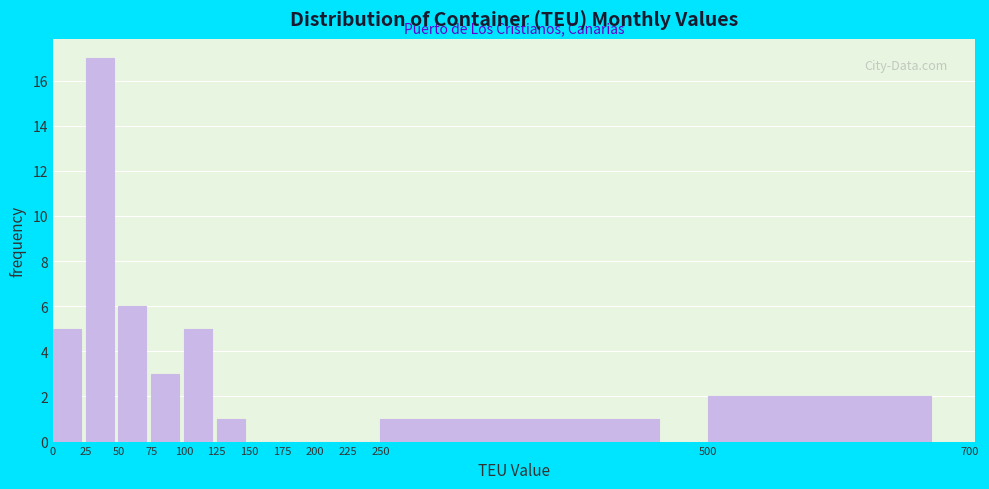

Reading left to right, transcribe this chart: for each bar, give the range it covers on the x-axis and its height. The values are not printed on the chart, so give them approximately, as read against the axis.

0 to 25: 5
25 to 50: 17
50 to 75: 6
75 to 100: 3
100 to 125: 5
125 to 150: 1
150 to 175: 0
175 to 200: 0
200 to 225: 0
225 to 250: 0
250 to 500: 1
500 to 700: 2